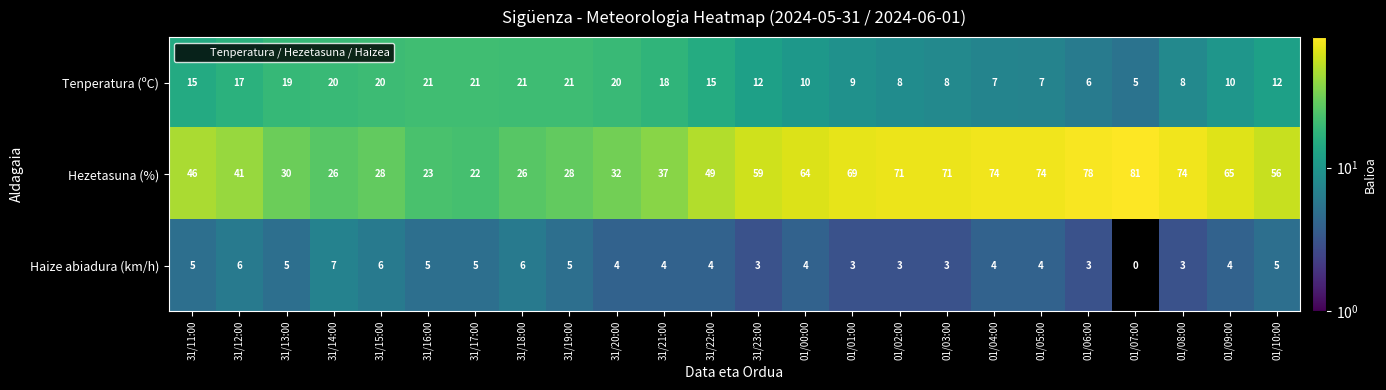

What is the difference between the highest and lowest values at 01/07:00?

81